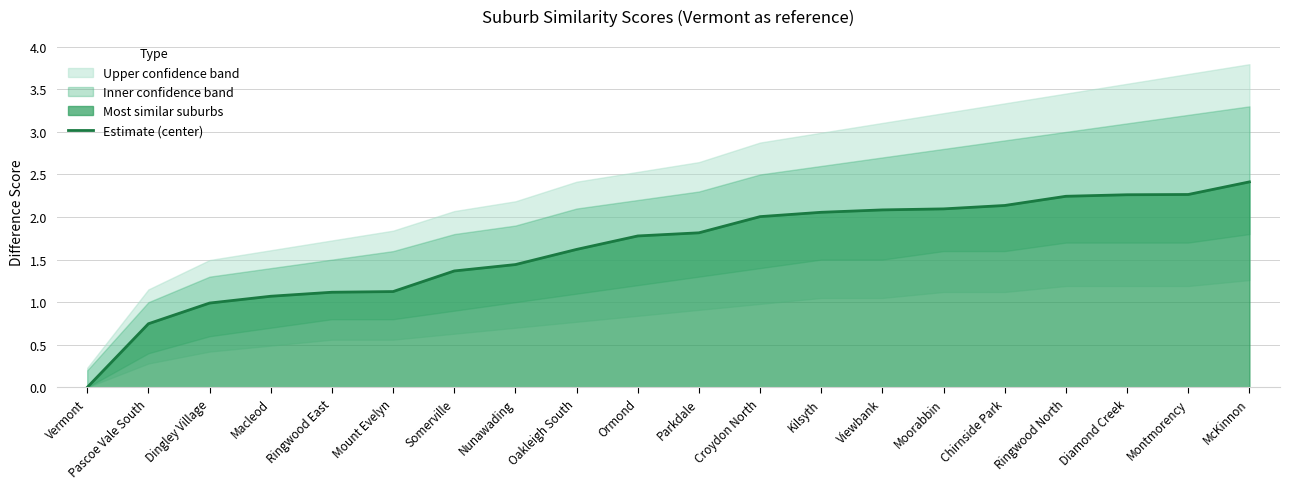

What is the change in value from Somerville to Croydon North?

+0.6